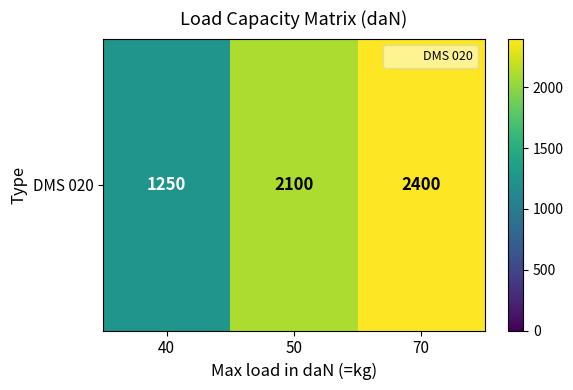

How many data points are less than 2100?

1